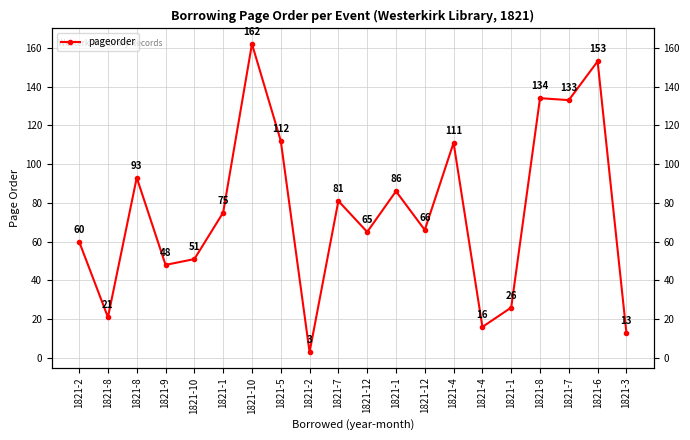

The value at 1821-3 is 6. True or false?

False